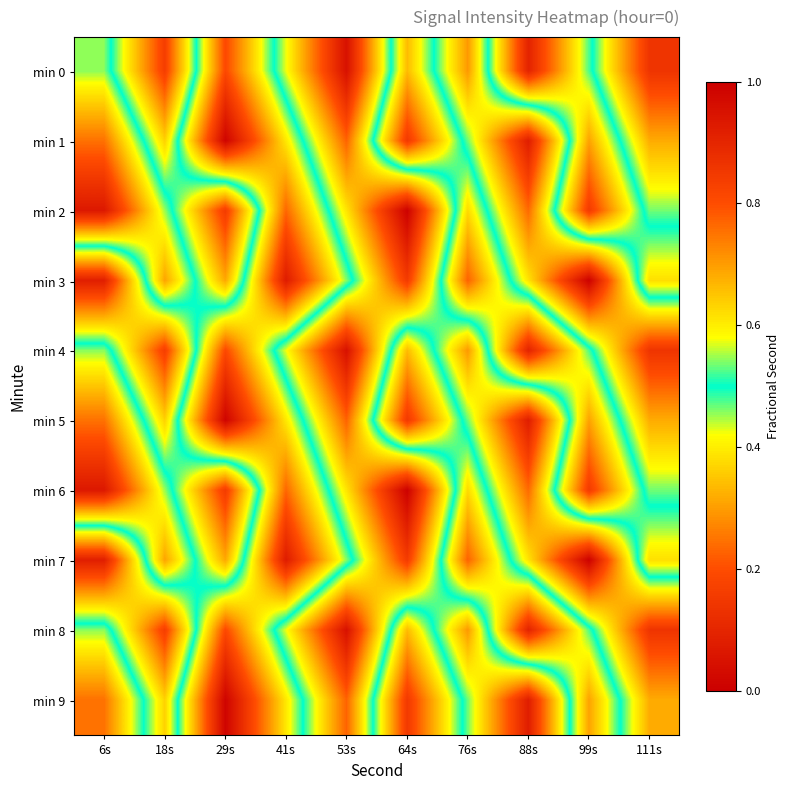

What is the total value across all series at 88s?

4.2